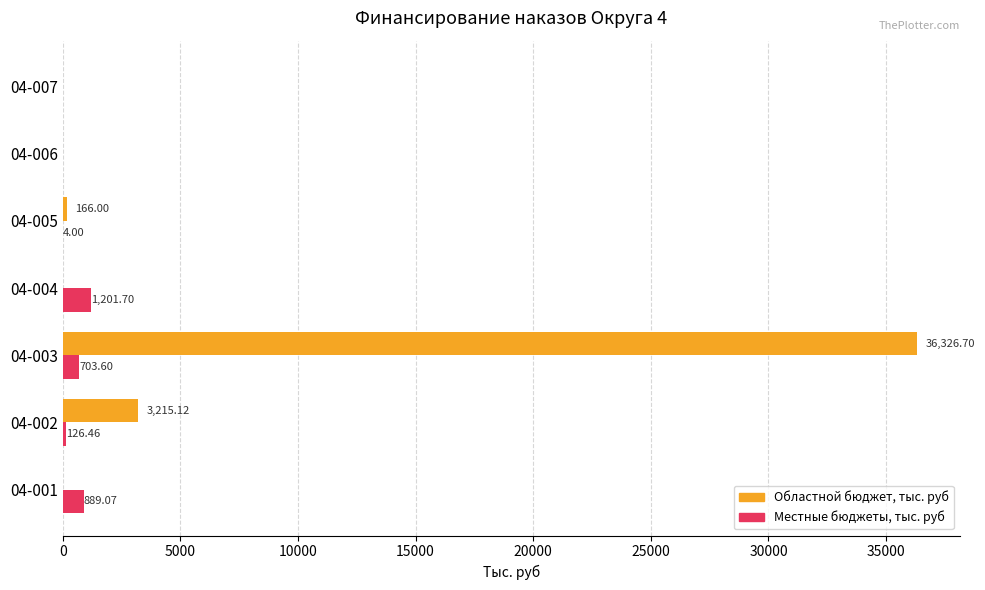

What is the total value across all series at 04-001?

889.1